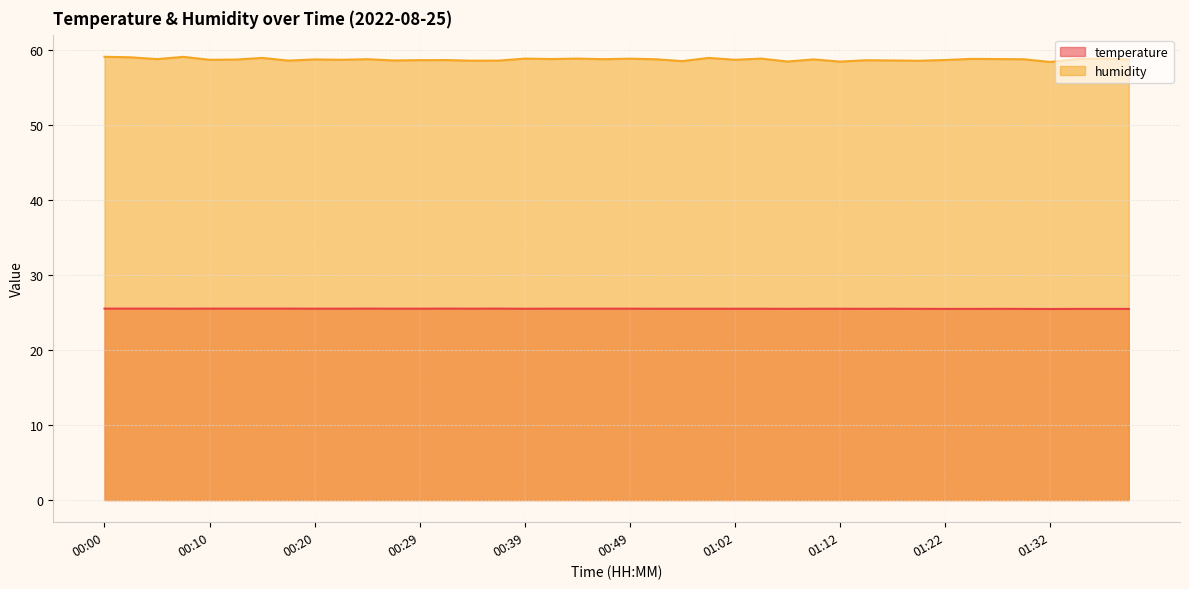

Does the chart display data point markers on the line(s)?

No